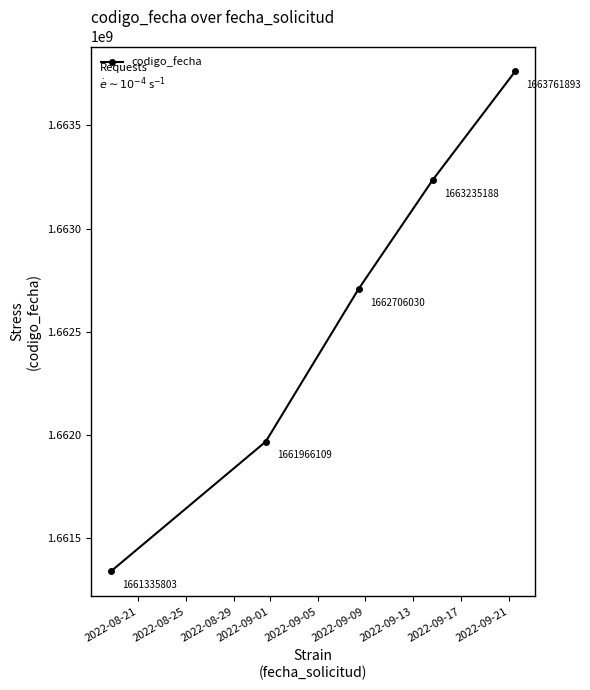

What is the value of the 2nd point from the left?

1661966109